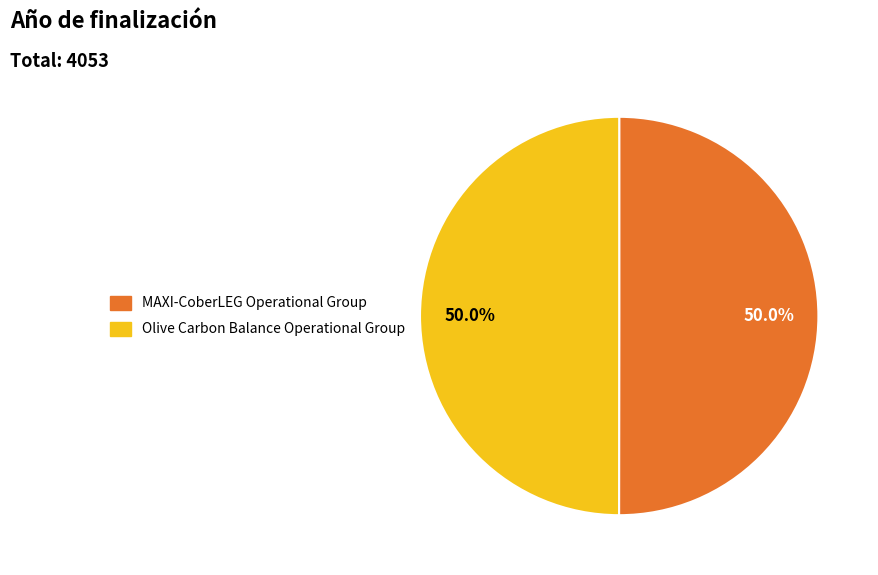

What percentage do Olive Carbon Balance Operational Group and MAXI-CoberLEG Operational Group together represent?

100.0%